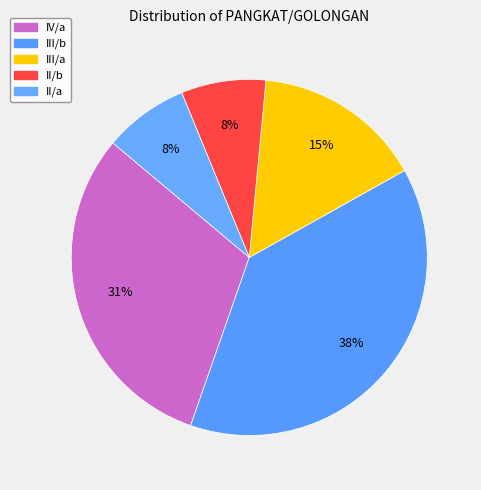

How many slices are in this pie chart?

5